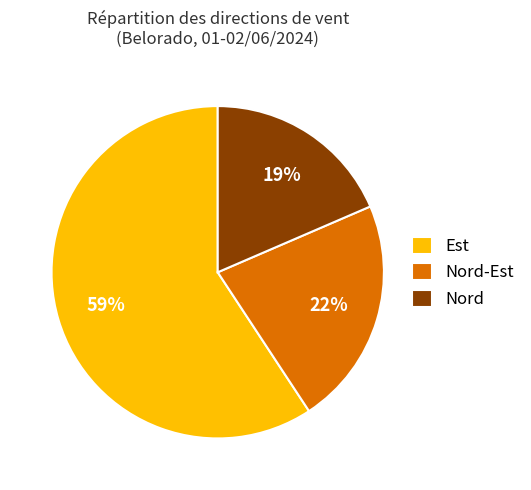

To the nearest percent, what percentage of the pie is Nord-Est?

22%